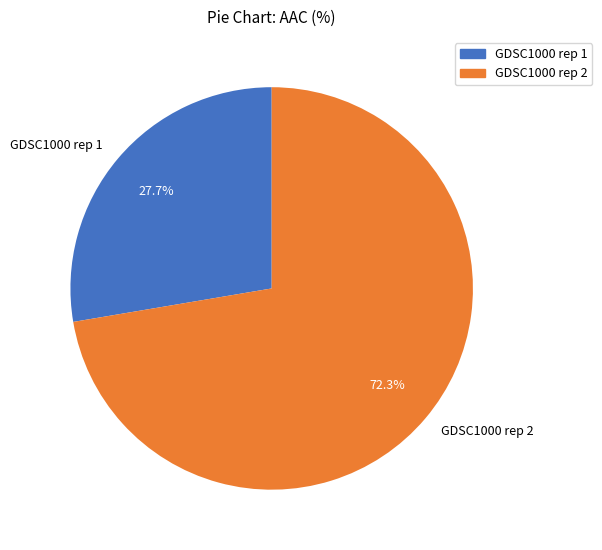

To the nearest percent, what is the average slice percentage?

50%